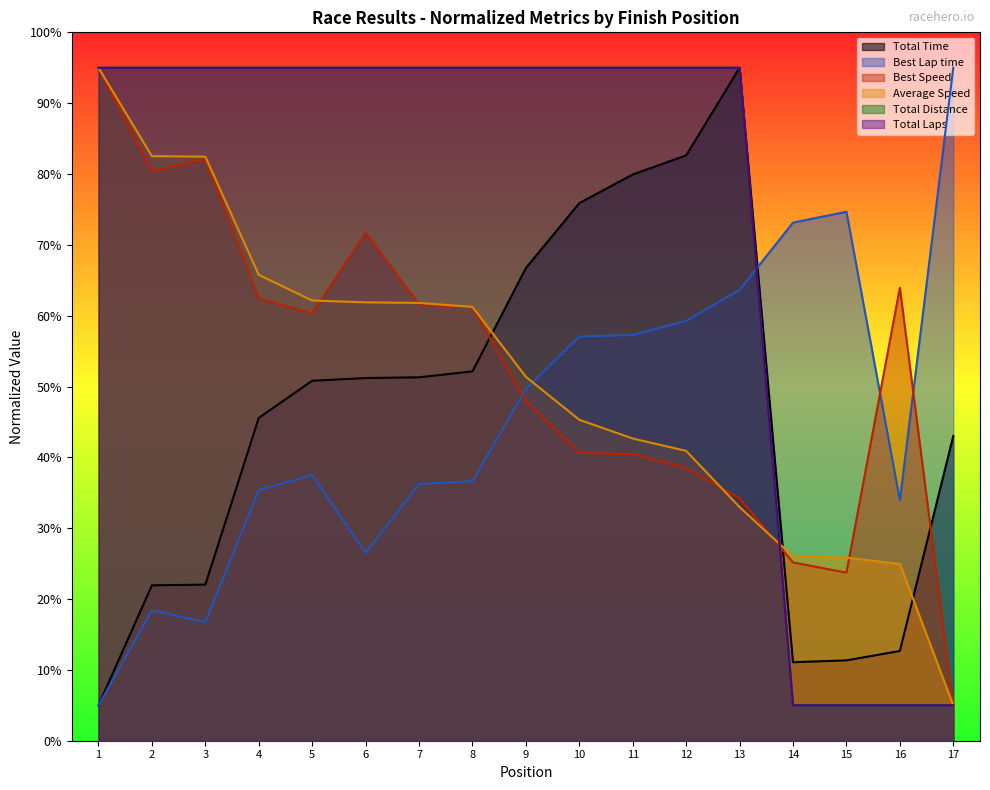

What is the greatest value displayed?

95.0